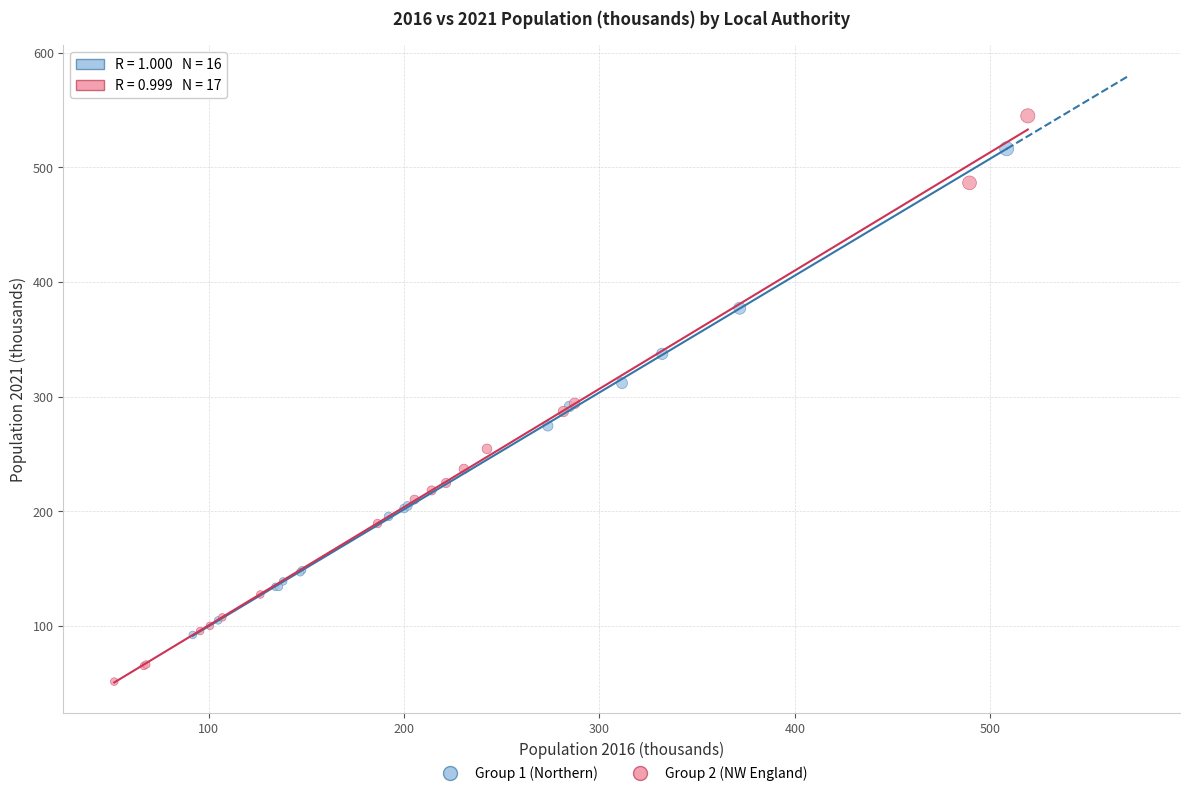

Which series reaches the minimum Y coordinate?

Group 2 (NW England)